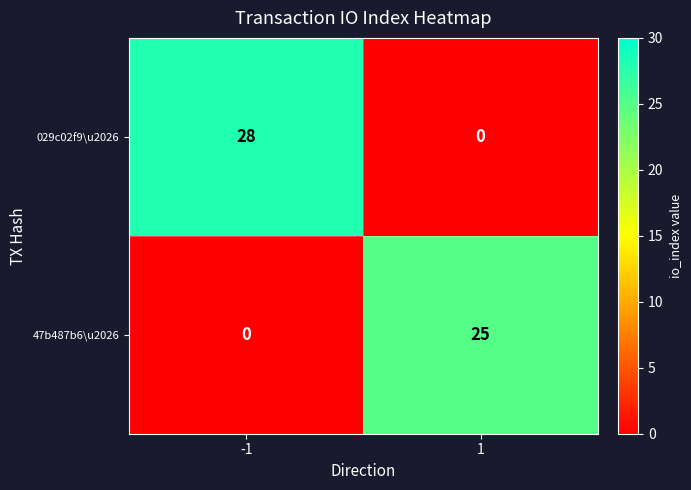

Reading left to right, what are all the values shown in this chart?

029c02f9\u2026: 28	0
47b487b6\u2026: 0	25